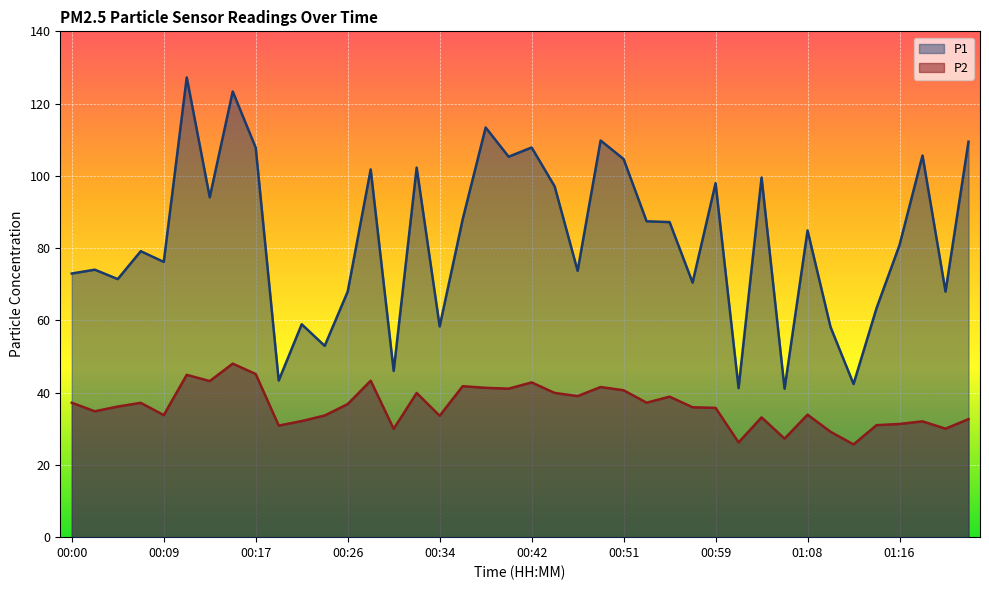

Rank the series by their maximum value, from lowest to highest.

P2, P1